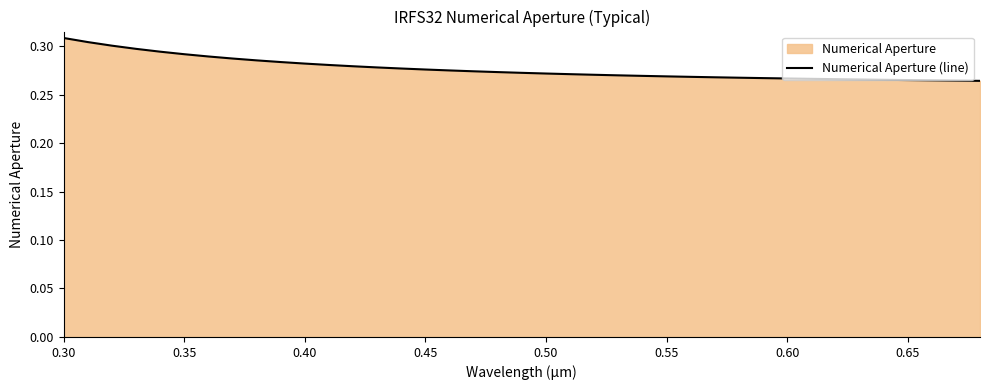

Count the values in the range 0 to 1.

39